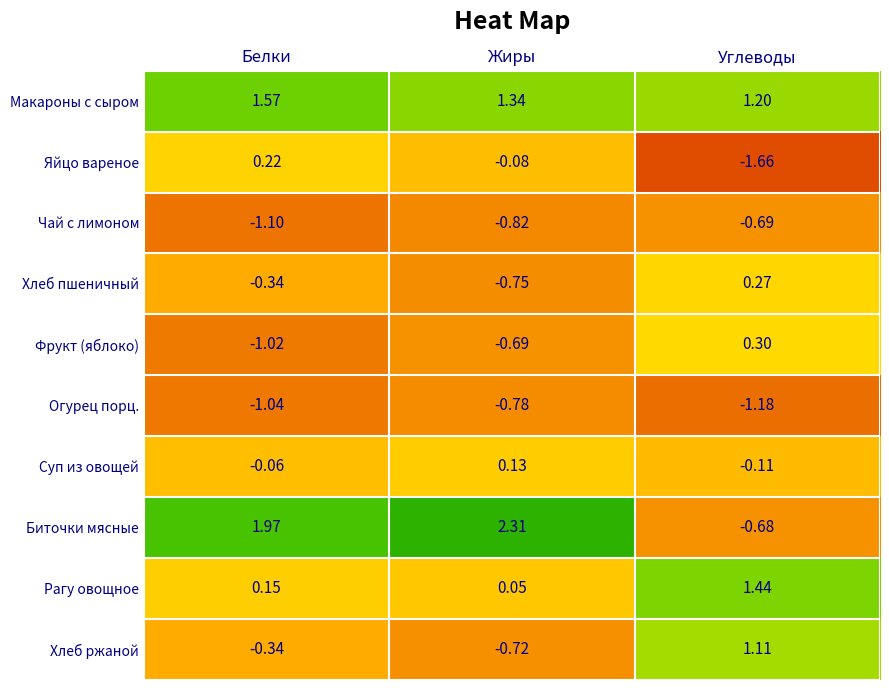

Which series has the widest spread of values?

Биточки мясные